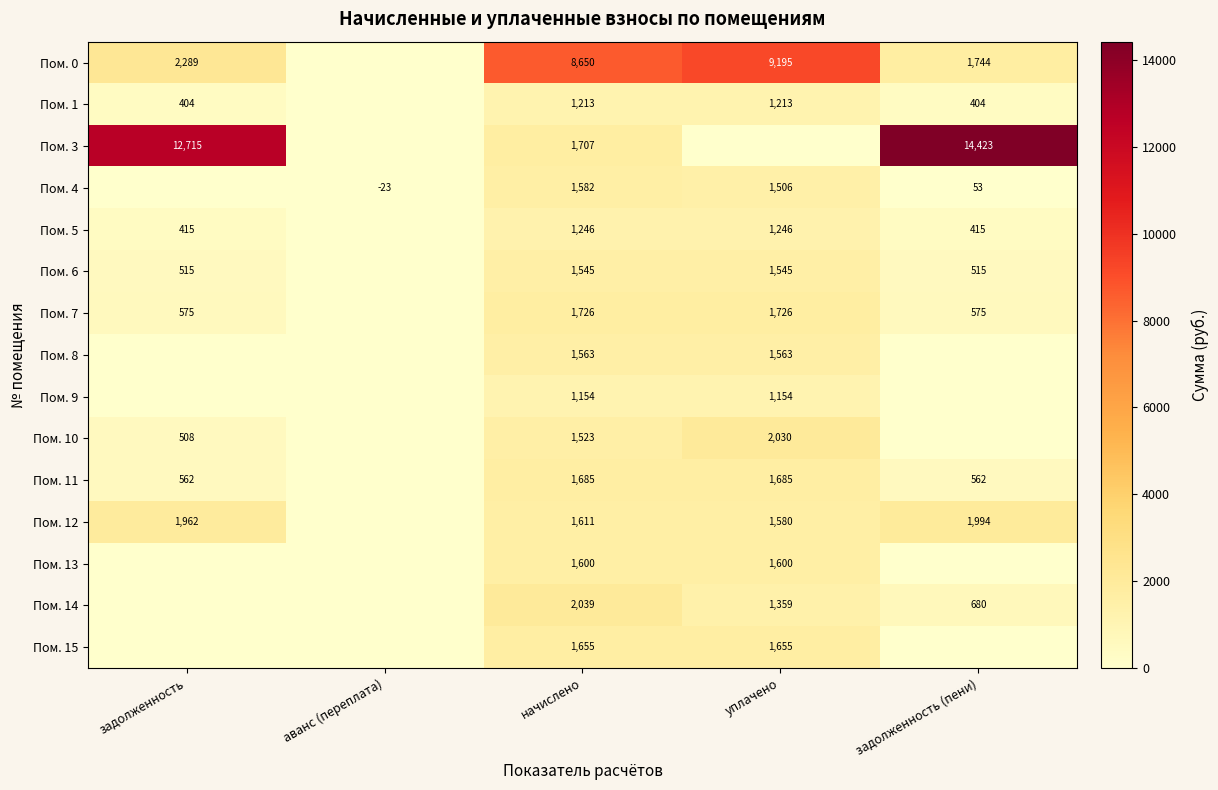

Rank the series at начислено from lowest to highest value.

Пом. 9, Пом. 1, Пом. 5, Пом. 10, Пом. 6, Пом. 8, Пом. 4, Пом. 13, Пом. 12, Пом. 15, Пом. 11, Пом. 3, Пом. 7, Пом. 14, Пом. 0